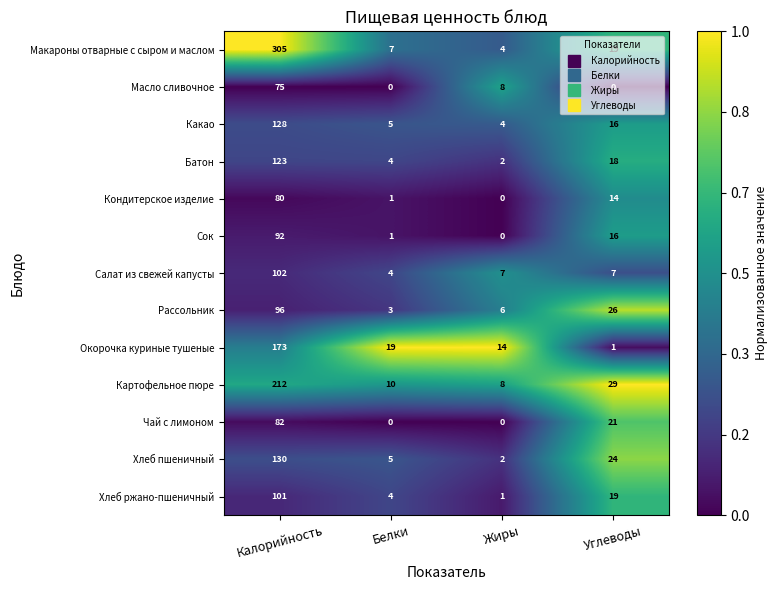

What is the sum of all Рассольник values?

131